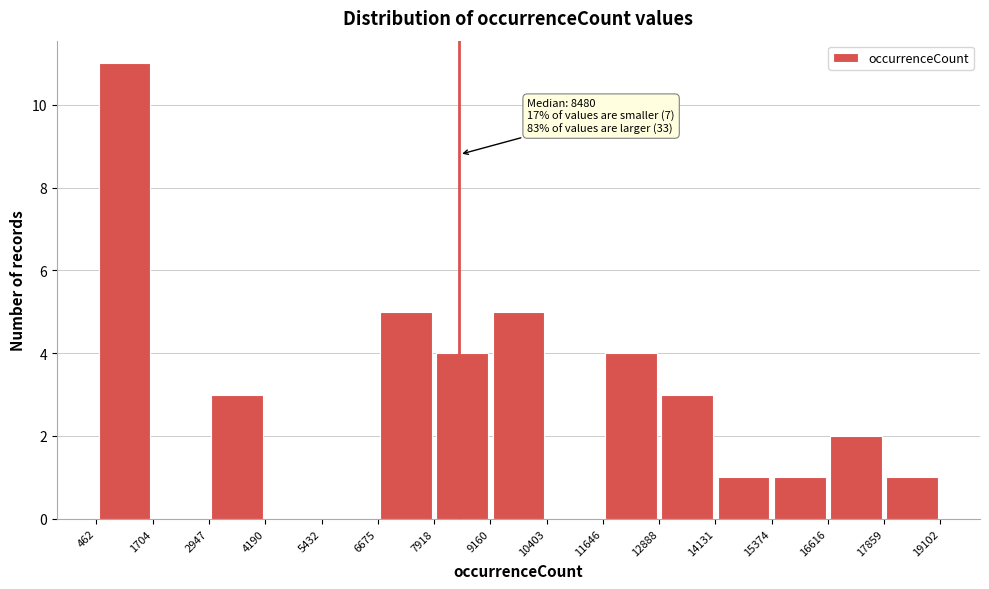

Over which range of the x-axis is the bar tallest?

462 to 1704